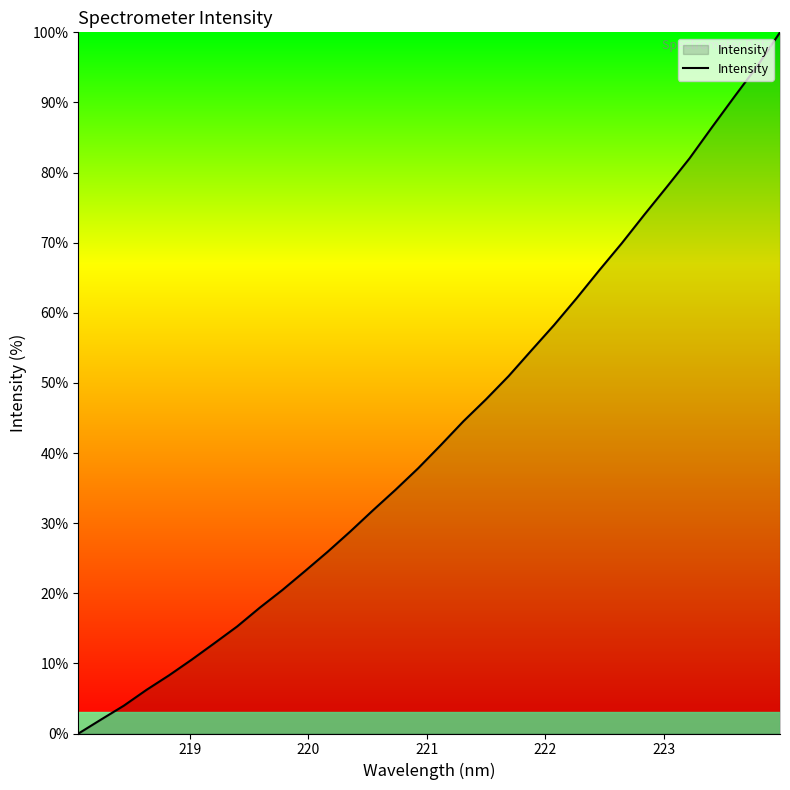

What is the maximum value shown in the chart?

100.0